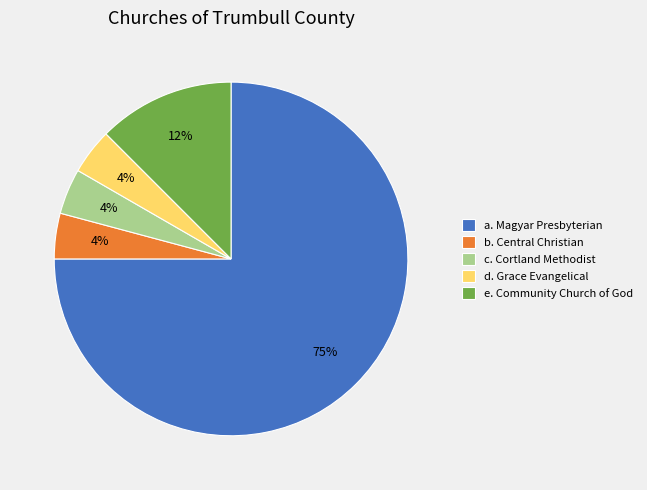

Which slice represents more than half of the pie?

a. Magyar Presbyterian